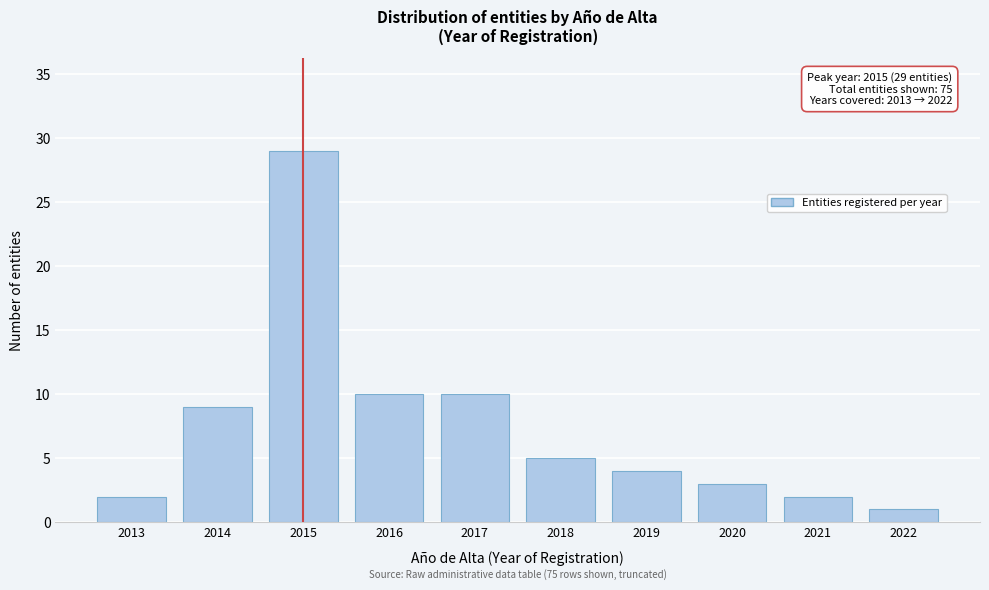

Reading left to right, what are all the values shown in this chart?

2	9	29	10	10	5	4	3	2	1